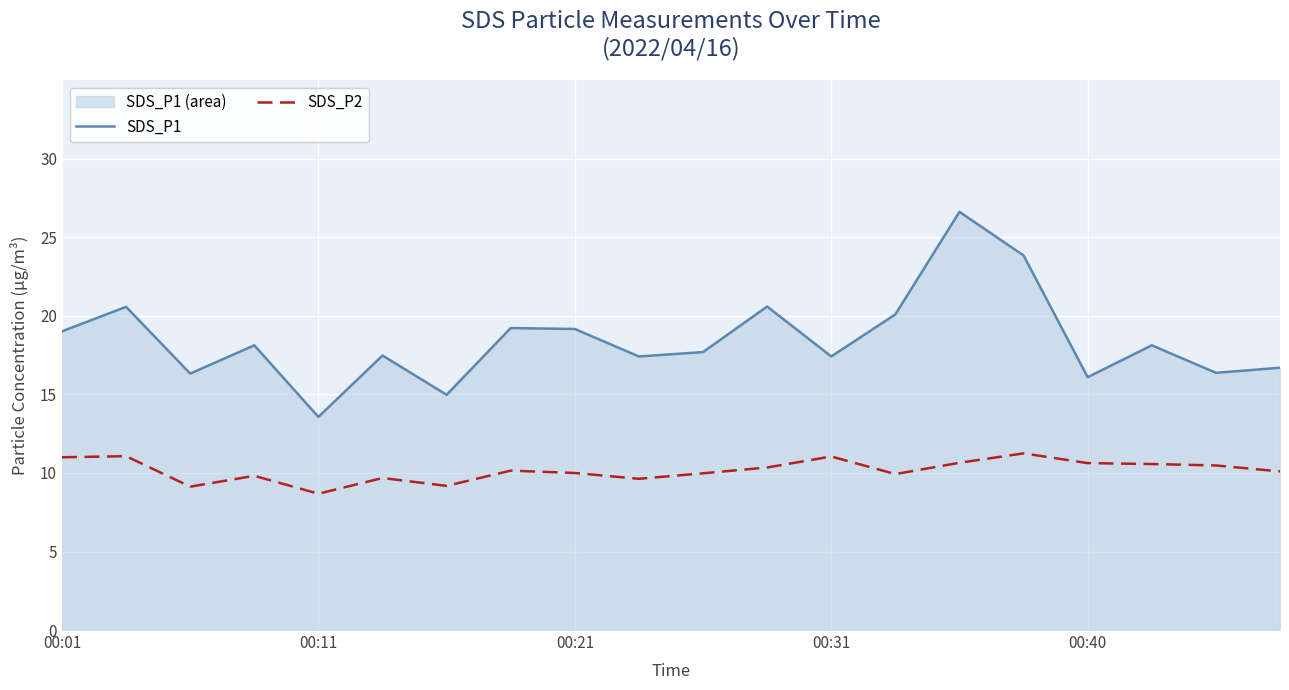

Reading left to right, list all the values displayed in this chart.

SDS_P1: 19.0	20.6	16.3	18.1	13.6	17.5	15.0	19.2	19.2	17.4	17.7	20.6	17.4	20.1	26.6	23.9	16.1	18.1	16.4	16.7
SDS_P2: 11.0	11.1	9.1	9.8	8.7	9.7	9.2	10.2	10.0	9.6	10.0	10.3	11.1	9.9	10.7	11.2	10.6	10.6	10.5	10.1